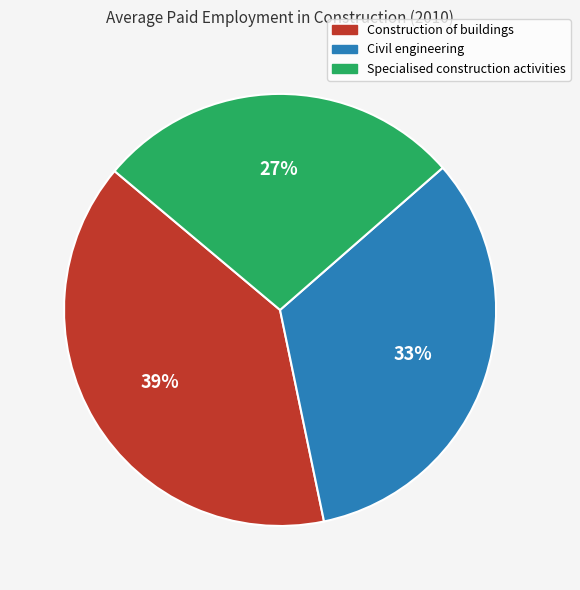

To the nearest percent, what is the average slice percentage?

33%